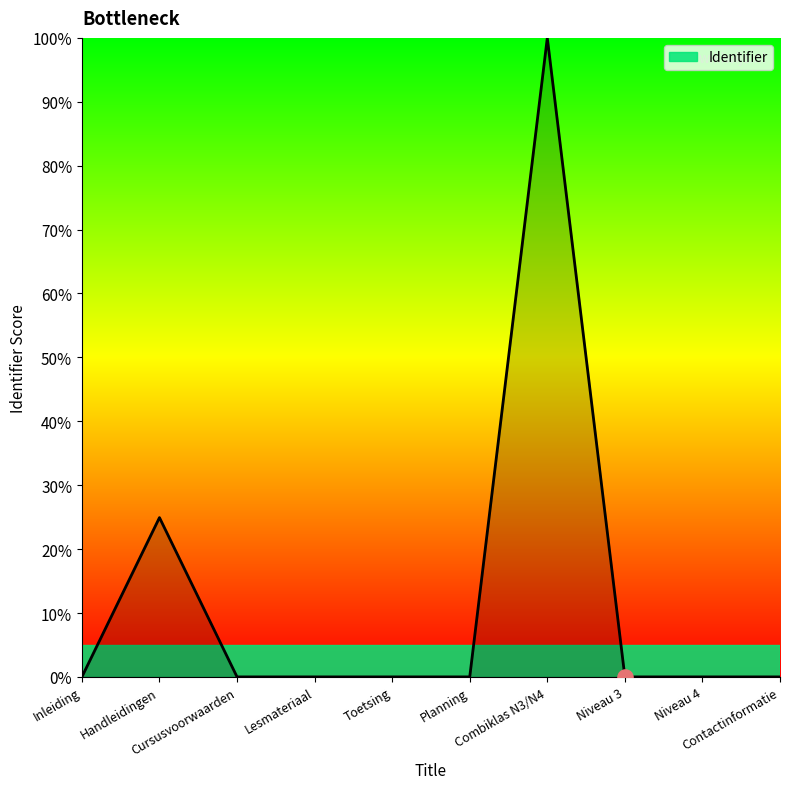

Which has a higher value, Handleidingen or Cursusvoorwaarden?

Handleidingen